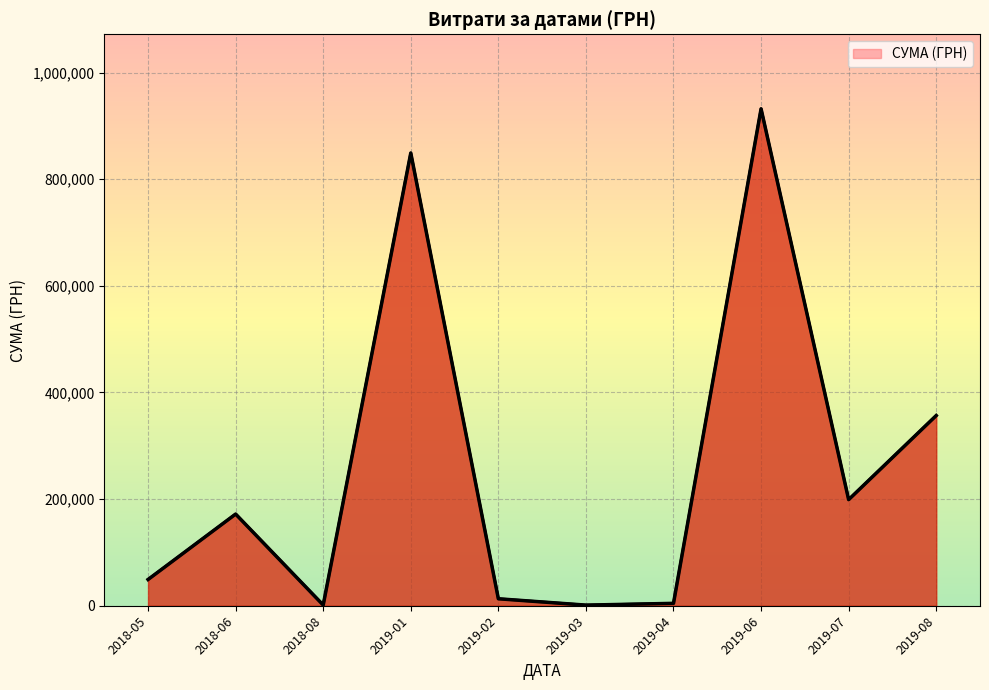

Is it true that the value at 2019-07 is 298372.8?

False